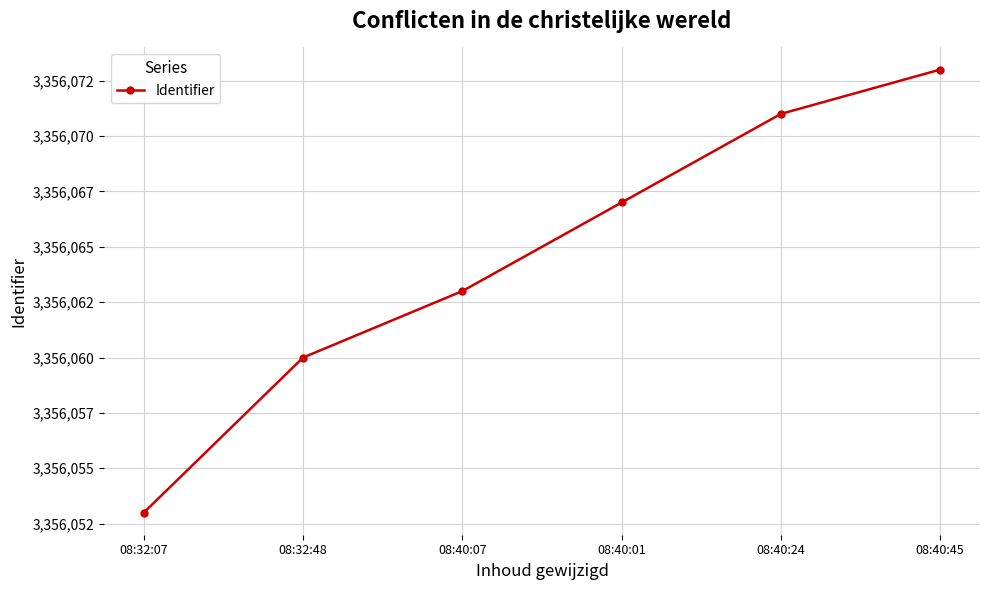

What is the maximum value shown in the chart?

3356073